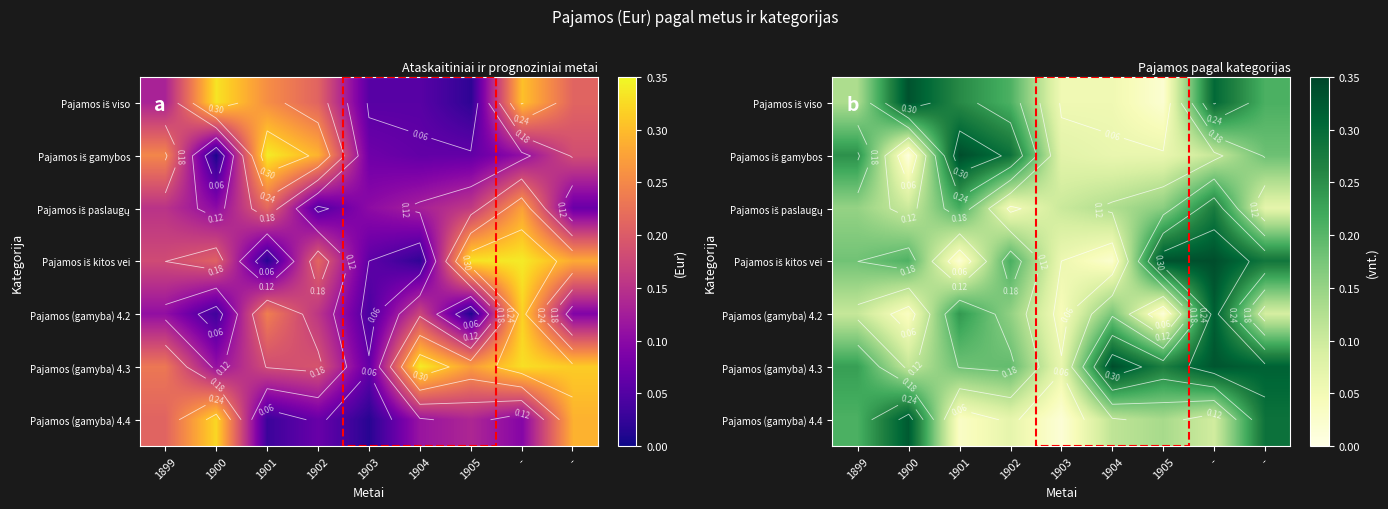

Count the number of data series in this chart.

7